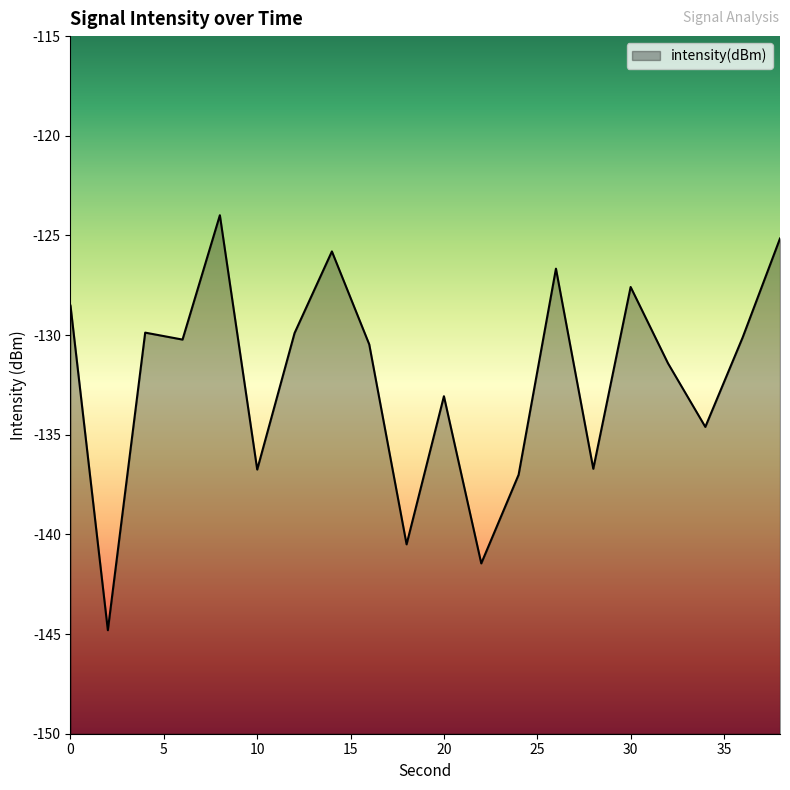

Where is the first local minimum?

2